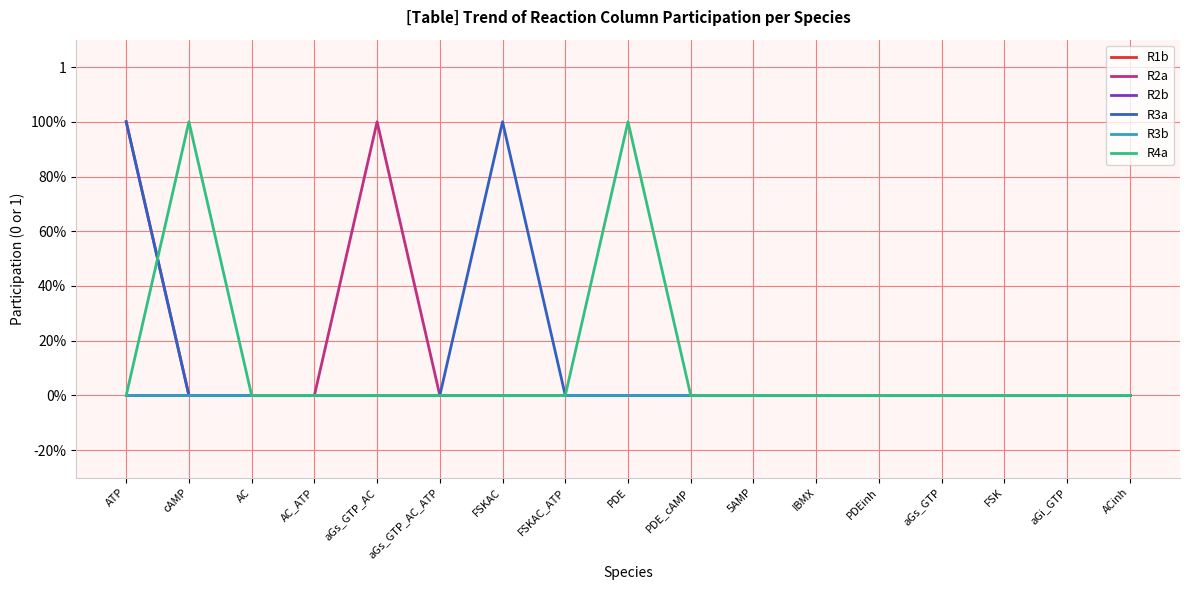

How many times do R3a and R4a cross each other?

1